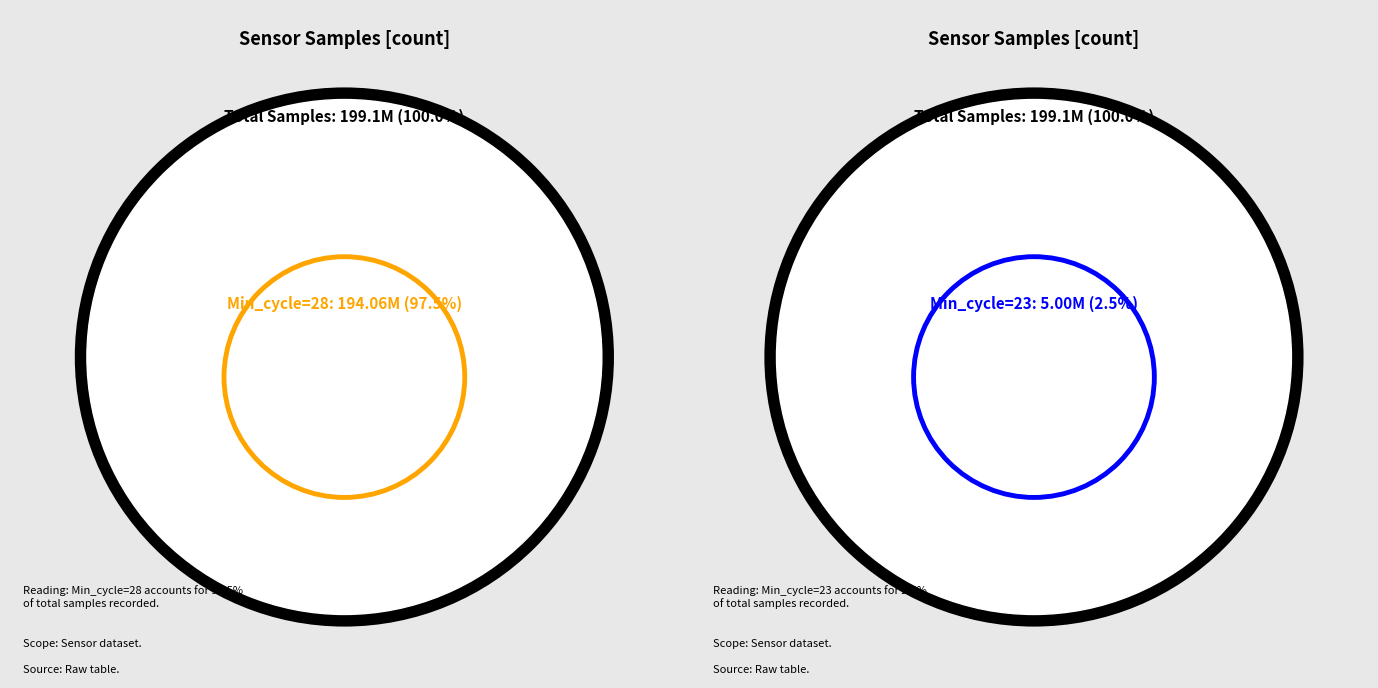

Between 35 and 4, which is larger?

35